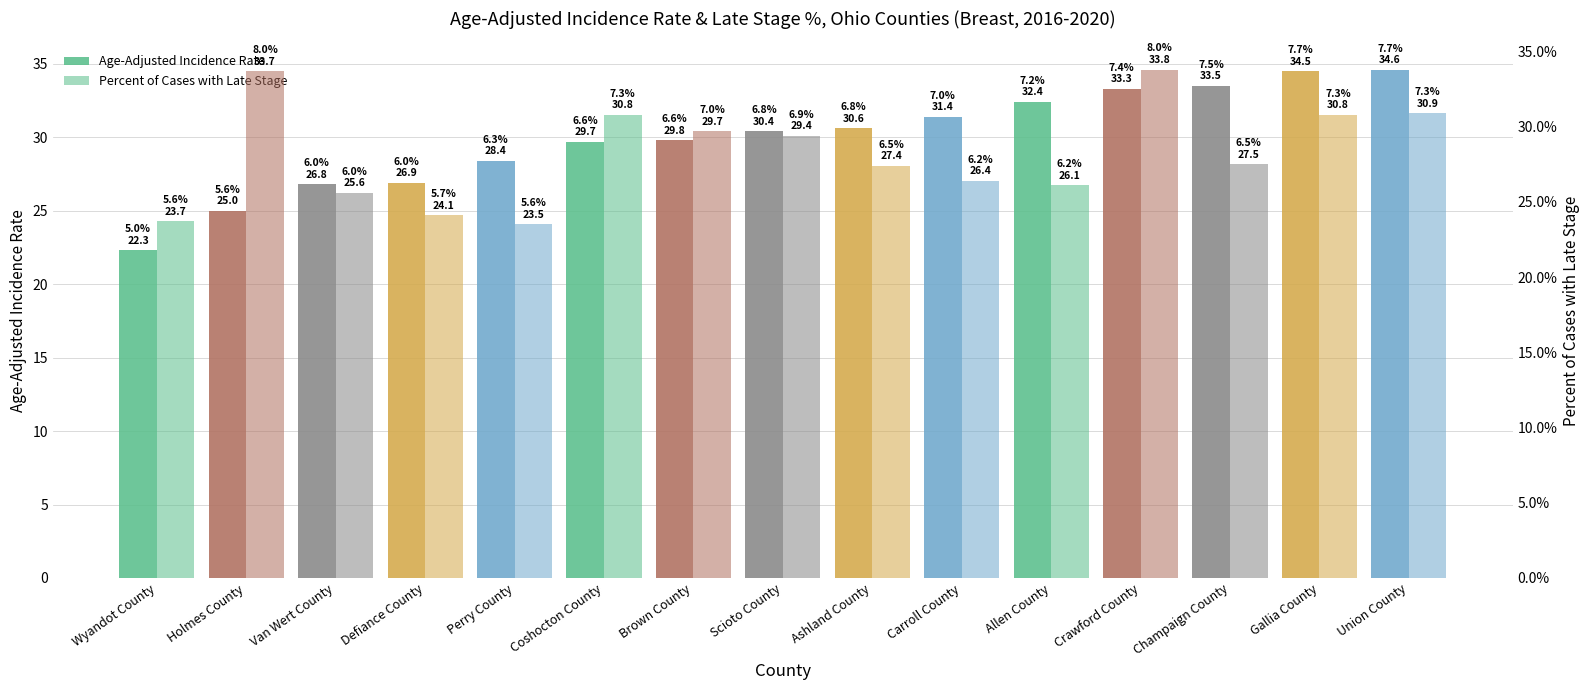

Does the chart contain any negative values?

No